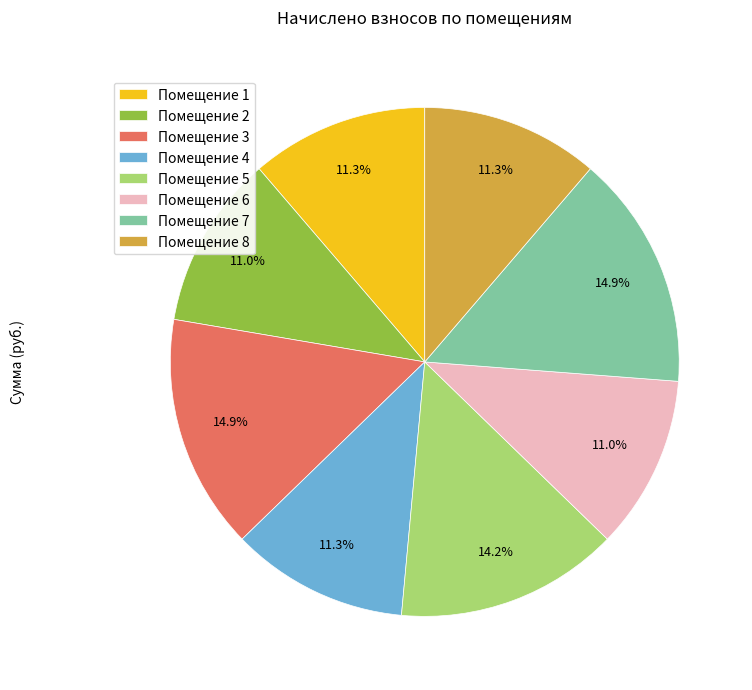

Count the number of slices in the pie.

8